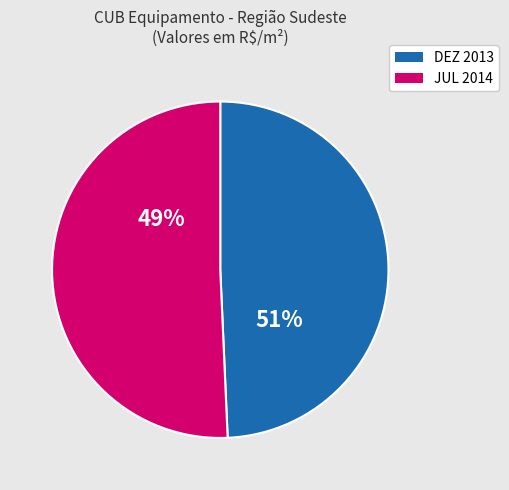

Does MAI 2014 account for over 50% of the chart?

No